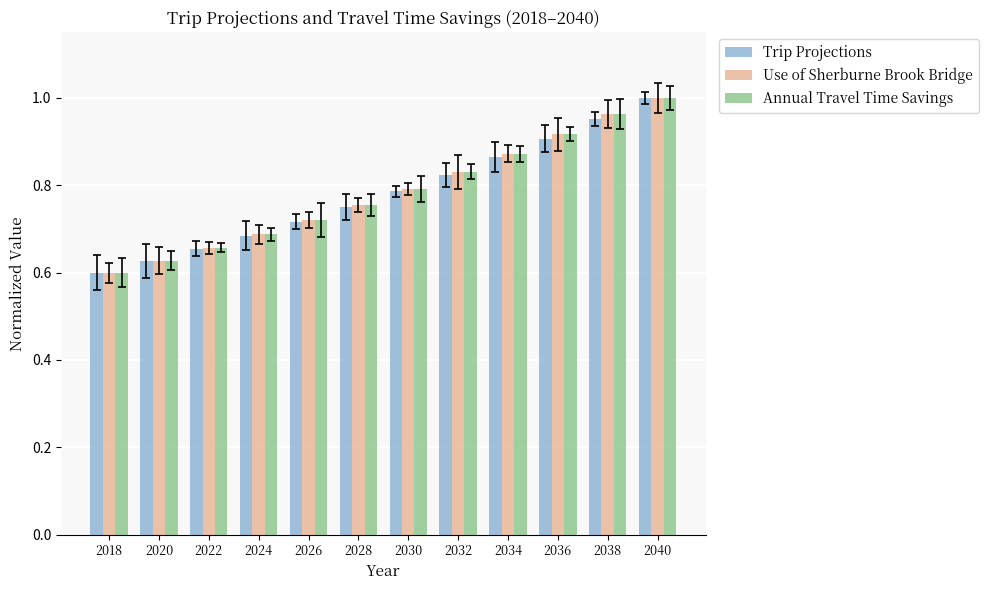

Between 2018 and 2020, which series saw the biggest shift?

Use of Sherburne Brook Bridge